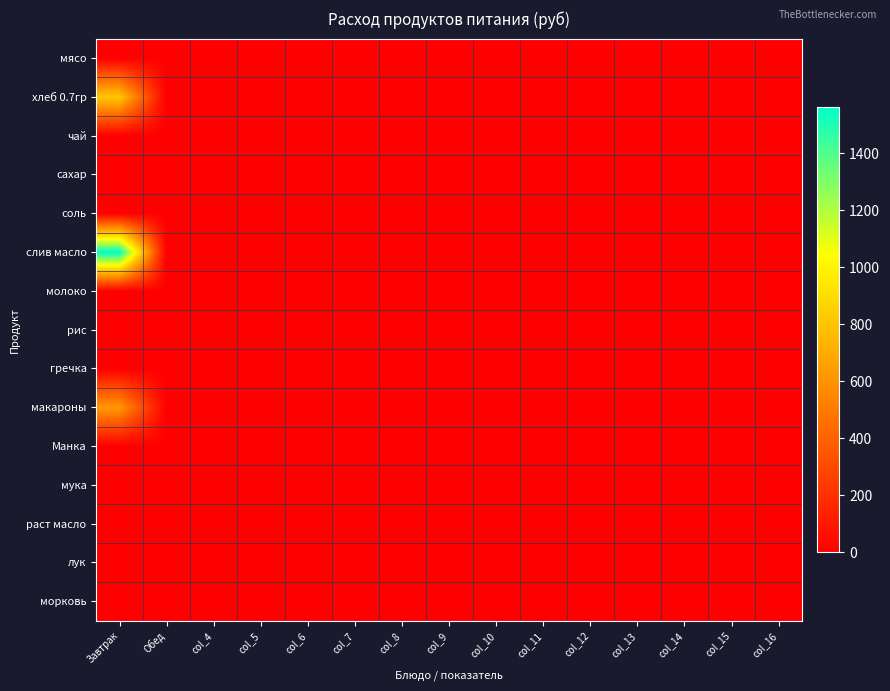

At which category is the sum across all series the highest?

Завтрак